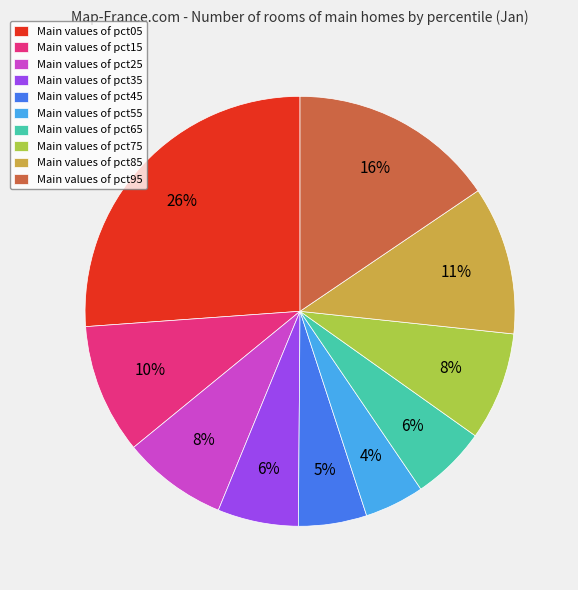

To the nearest percent, what is the average slice percentage?

10%